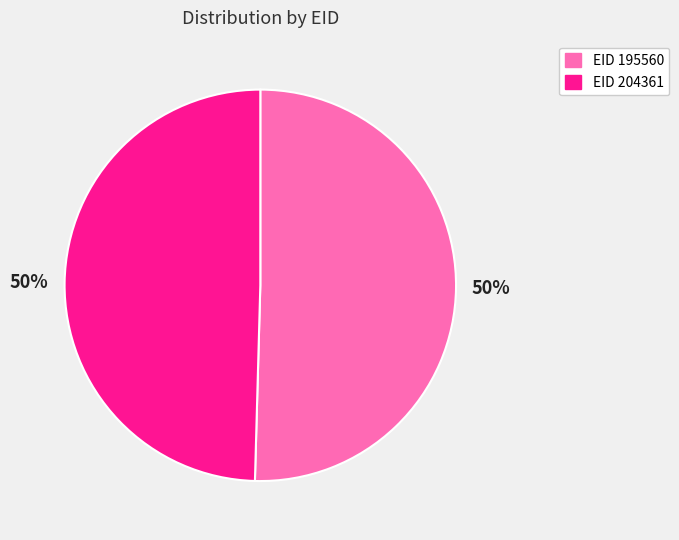

To the nearest percent, what is the average slice percentage?

50%